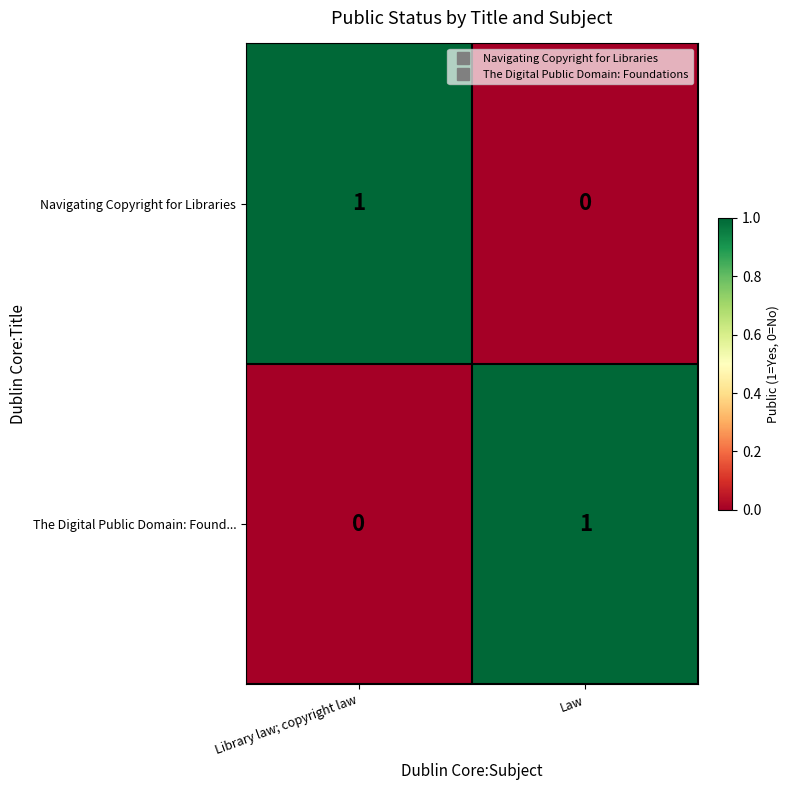

List the labels in order of Navigating Copyright for Libraries value, smallest first.

Law, Library law; copyright law